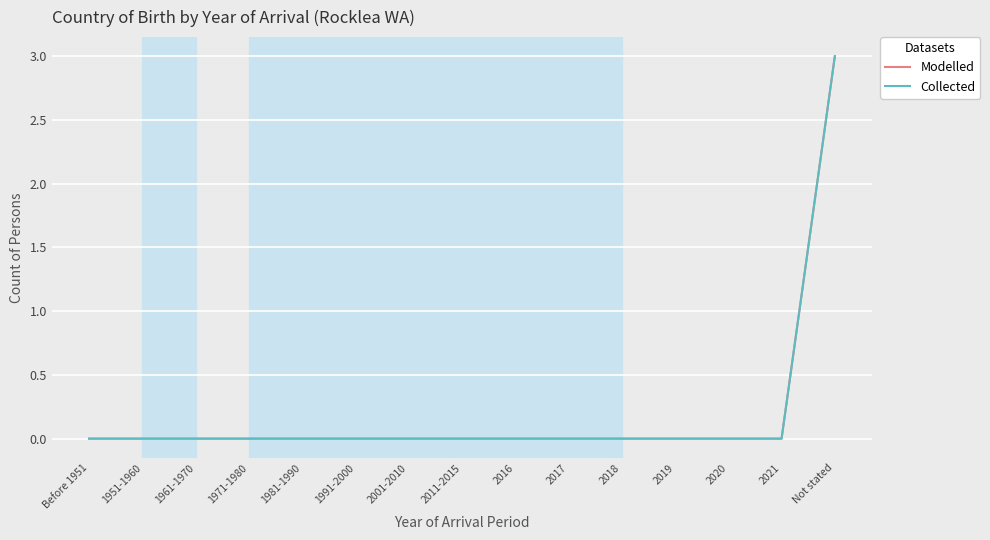

Reading right to left, transcribe all the data shown in this chart.

Modelled: 3	0	0	0	0	0	0	0	0	0	0	0	0	0	0
Collected: 3	0	0	0	0	0	0	0	0	0	0	0	0	0	0